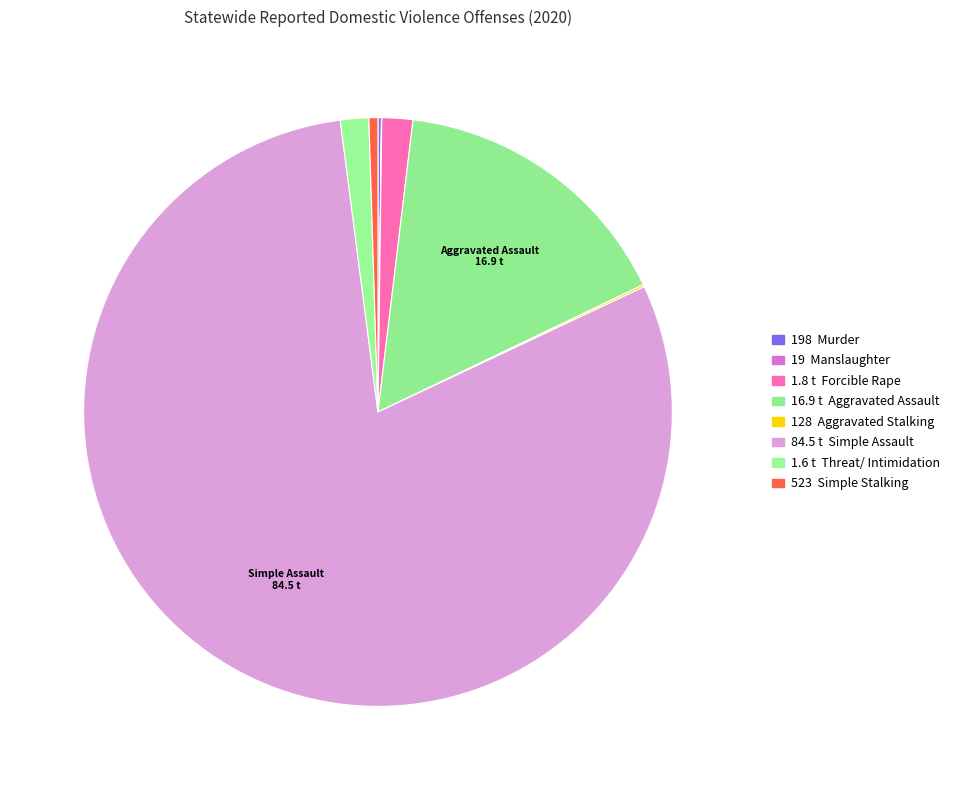

How many slices are in this pie chart?

8